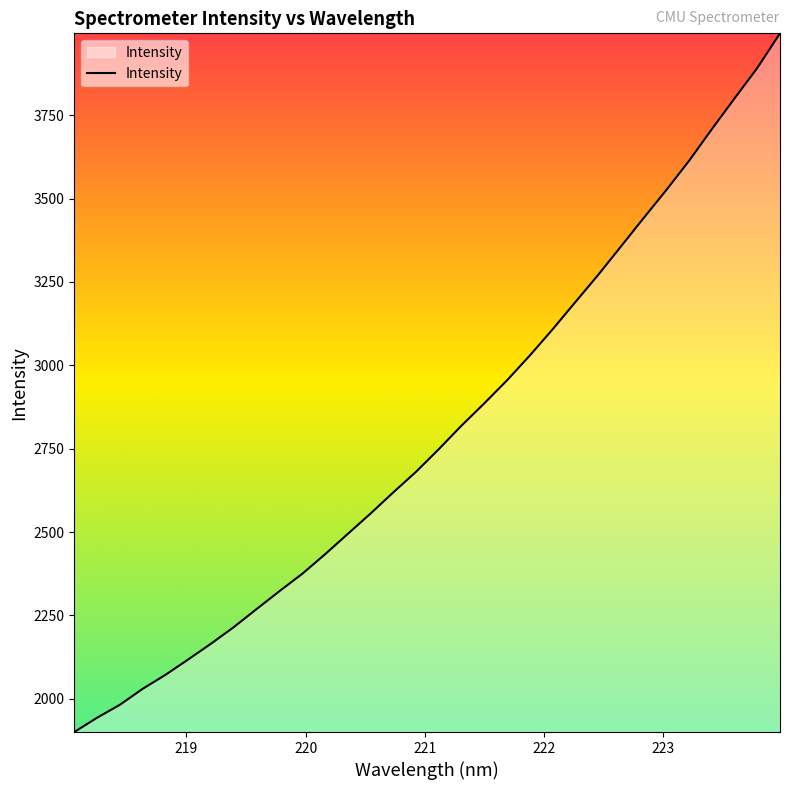

What is the smallest value displayed?

1900.4